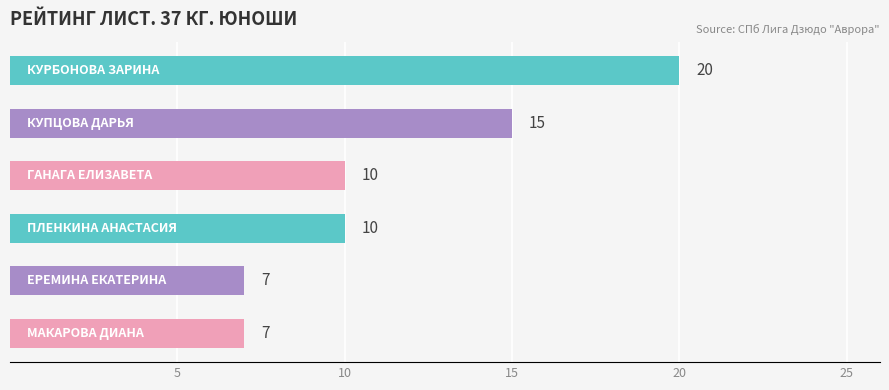

What is the difference between the second highest and second lowest values?

8